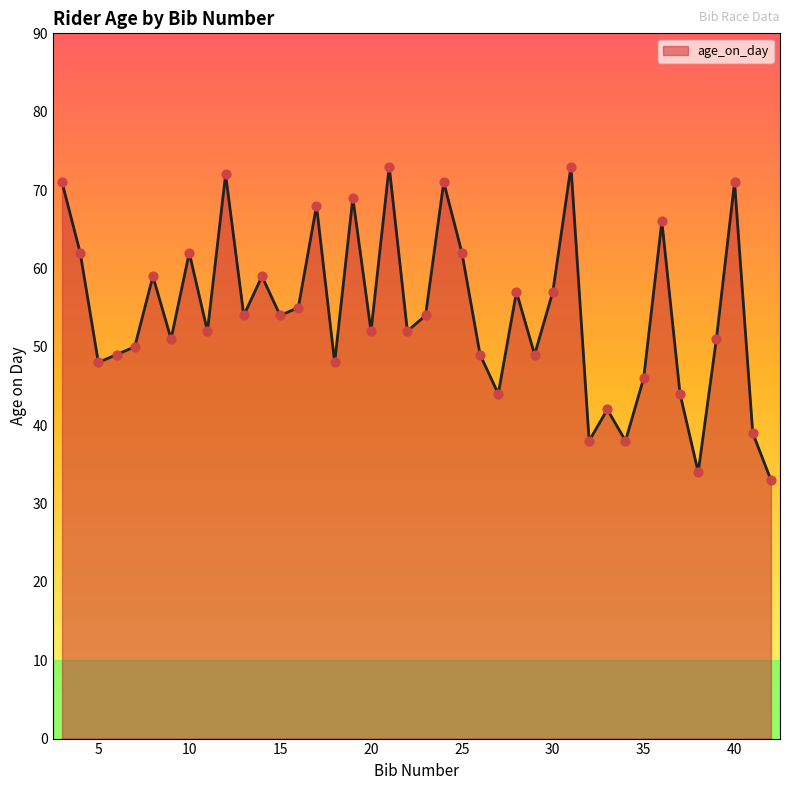

What is the greatest value displayed?

73